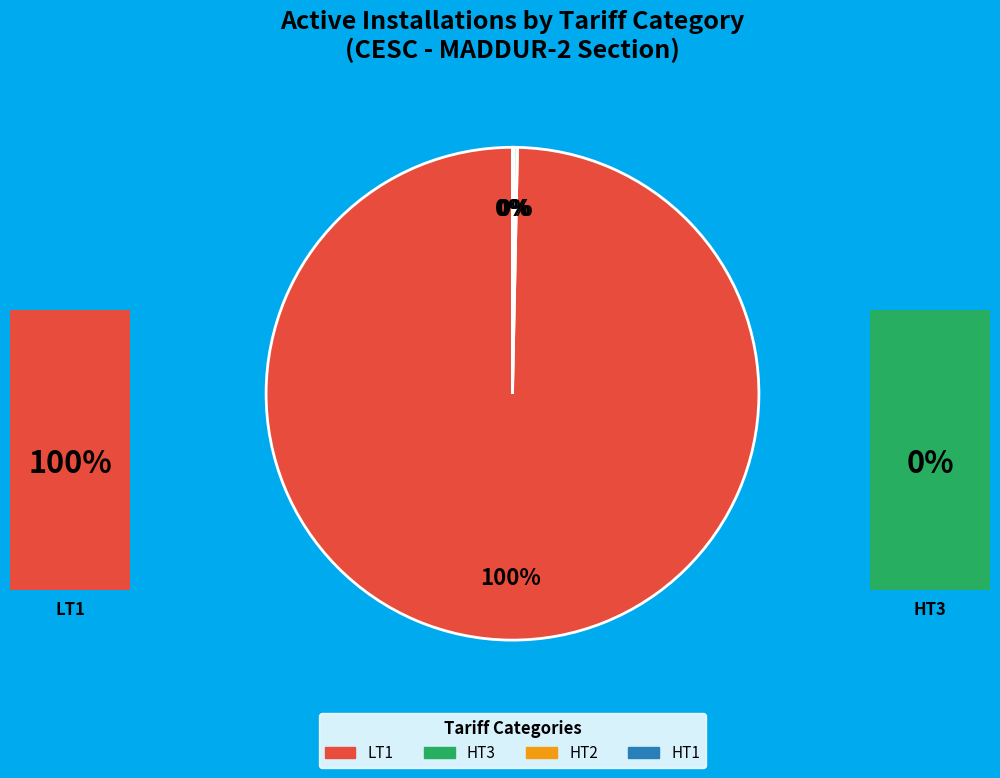

Is there any slice that represents more than half of the pie?

Yes